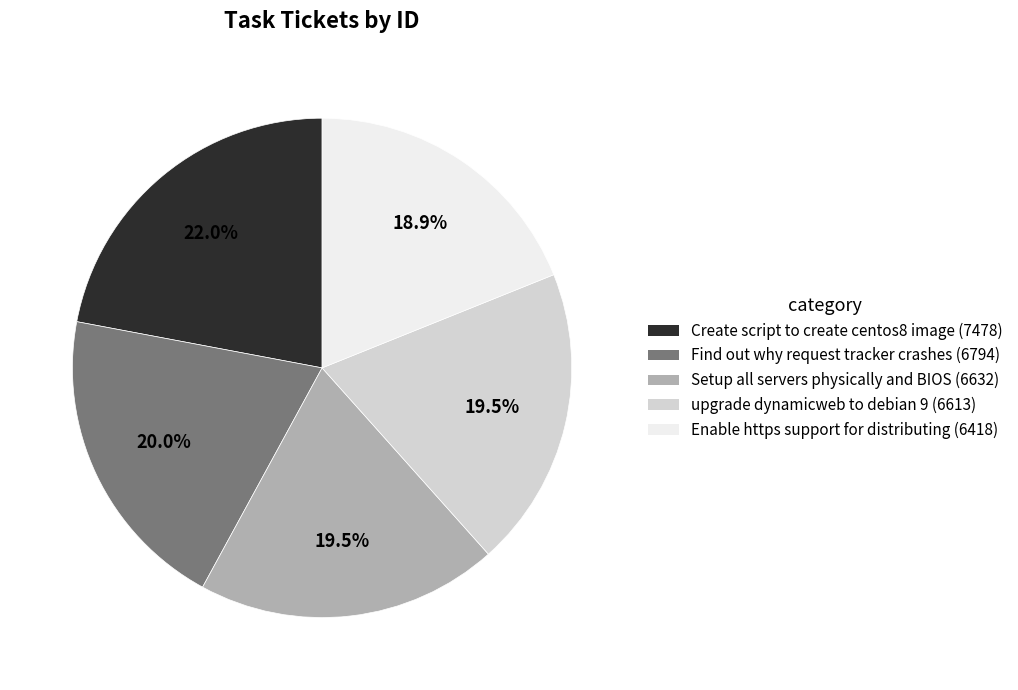

Is upgrade dynamicweb to debian 9 the majority of the pie?

No